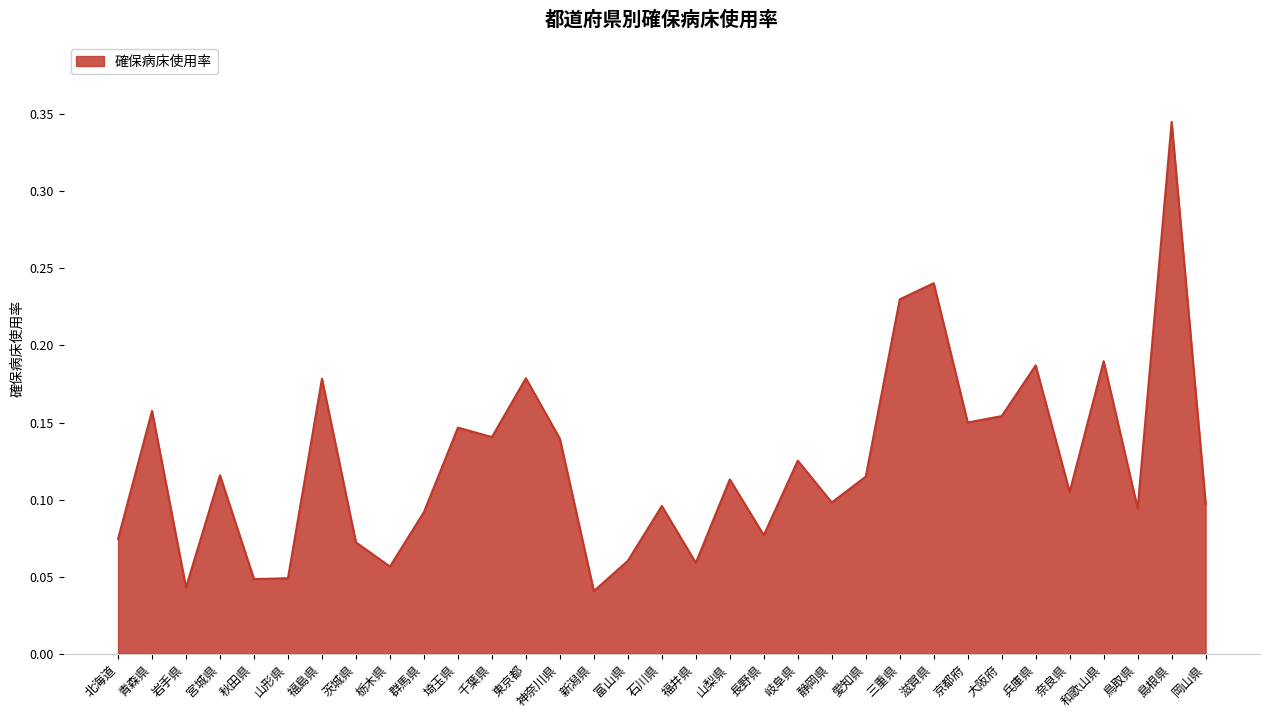

True or false: the data shows 0.0 at 静岡県.

False